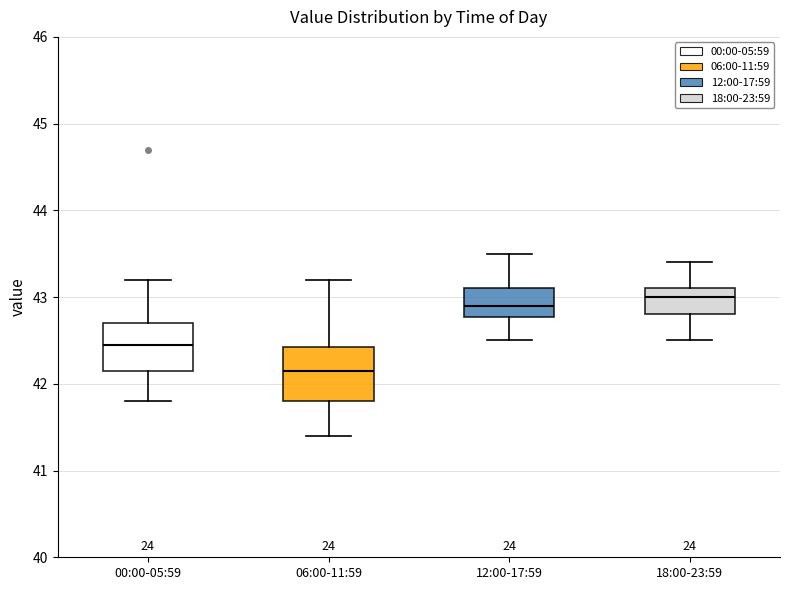

Reading left to right, transcribe this box plot: for each box, give where its median line is, the range the box spans, and where its two whiskers end, as read against the y-axis. The values are not printed on the chart, so give them approximately, as read against the axis.

00:00-05:59: median 42.5, box 42.2 to 42.7, whiskers 41.8 to 43.2
06:00-11:59: median 42.2, box 41.8 to 42.4, whiskers 41.4 to 43.2
12:00-17:59: median 42.9, box 42.8 to 43.1, whiskers 42.5 to 43.5
18:00-23:59: median 43.0, box 42.8 to 43.1, whiskers 42.5 to 43.4